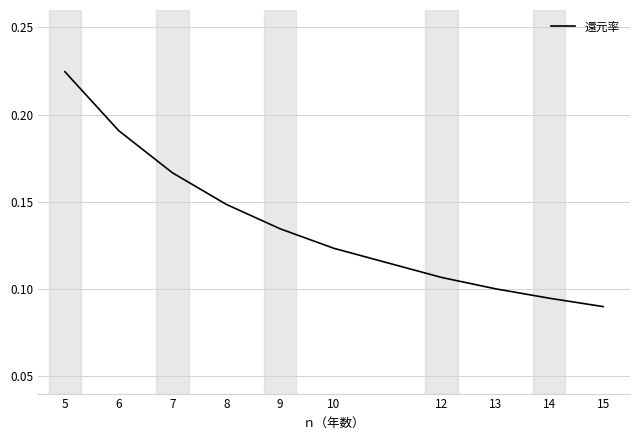

Which category has the lowest value across all series?

15